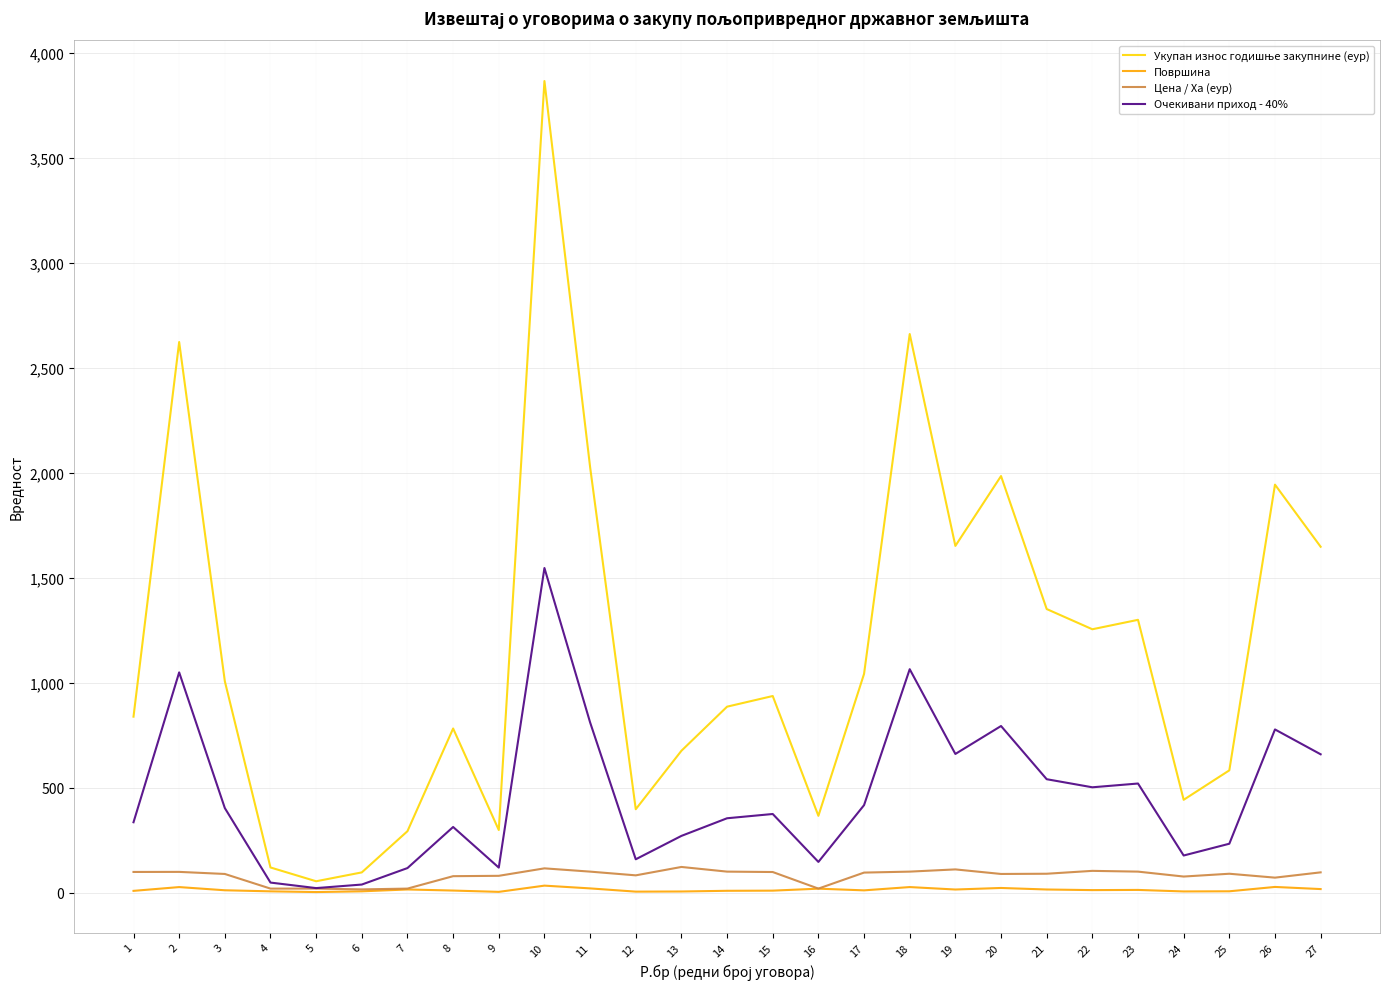

What is the maximum value shown in the chart?

3864.3